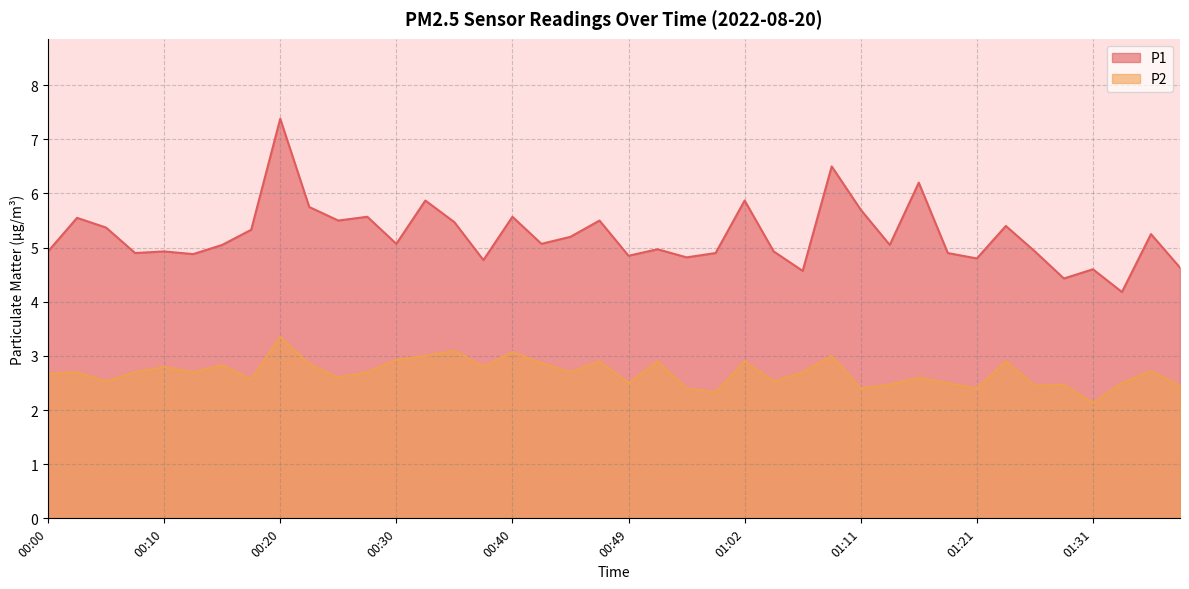

What is the difference between the second highest and minimum values in the P1 series?

2.3